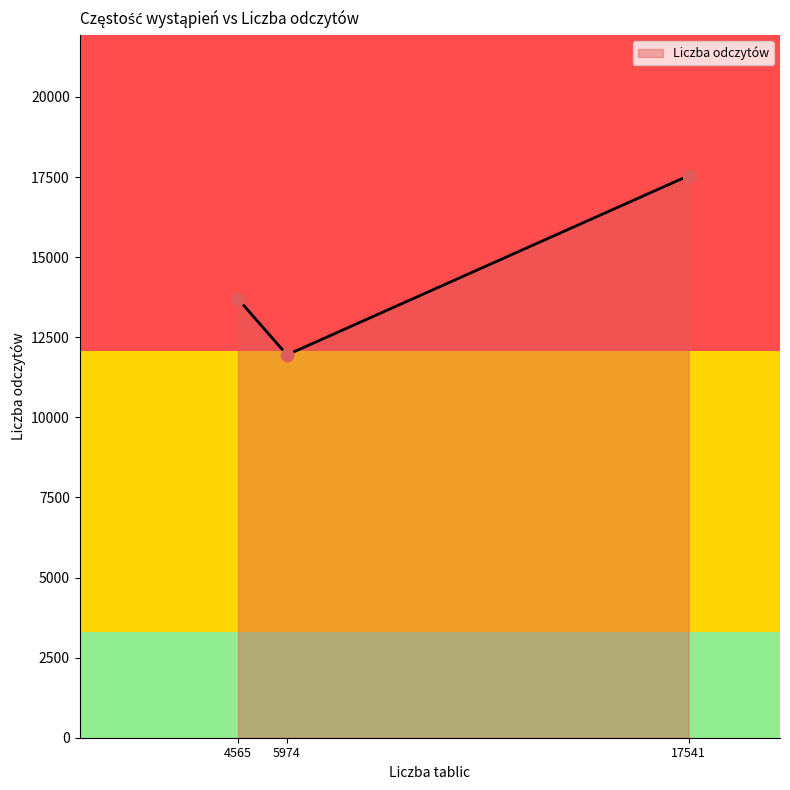

What is the ratio of the value at 4565 to the value at 17541?

0.8